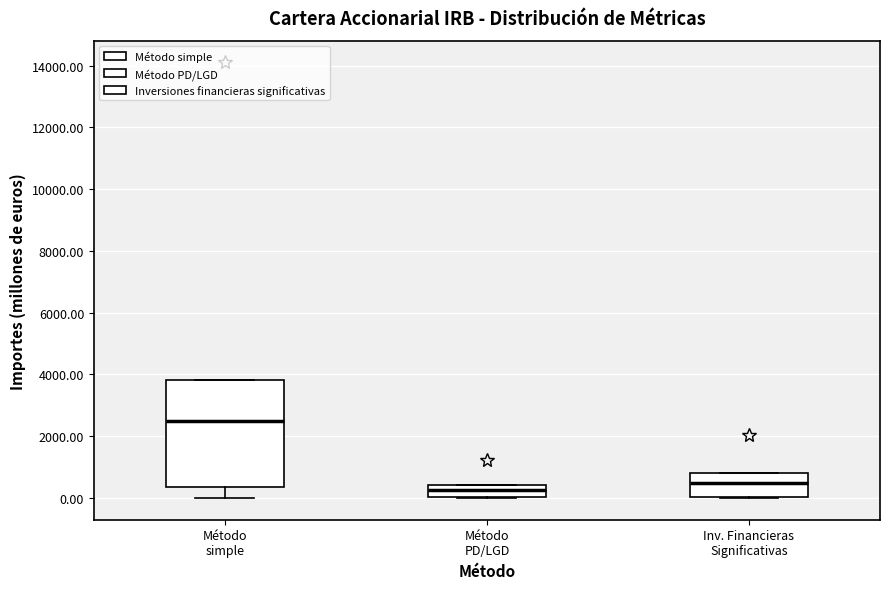

Which box has the lowest median line?

Método PD/LGD